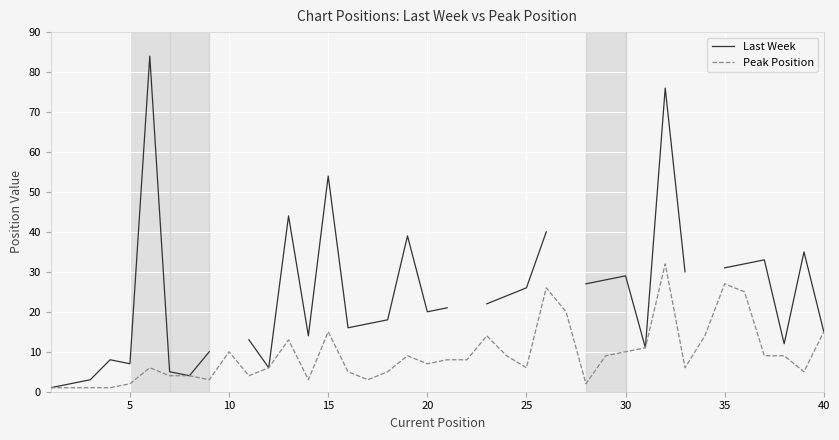

What is the greatest value displayed?

84.0